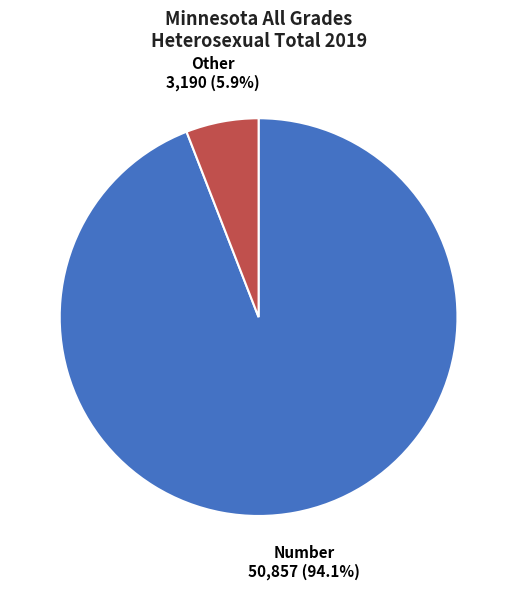

Do Other 3,190 (5.9%) and Number 50,857 (94.1%) together represent more than half of the pie?

Yes